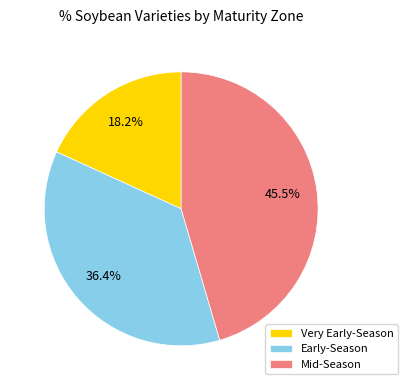

Rank the categories by value from highest to lowest.

Mid-Season, Early-Season, Very Early-Season